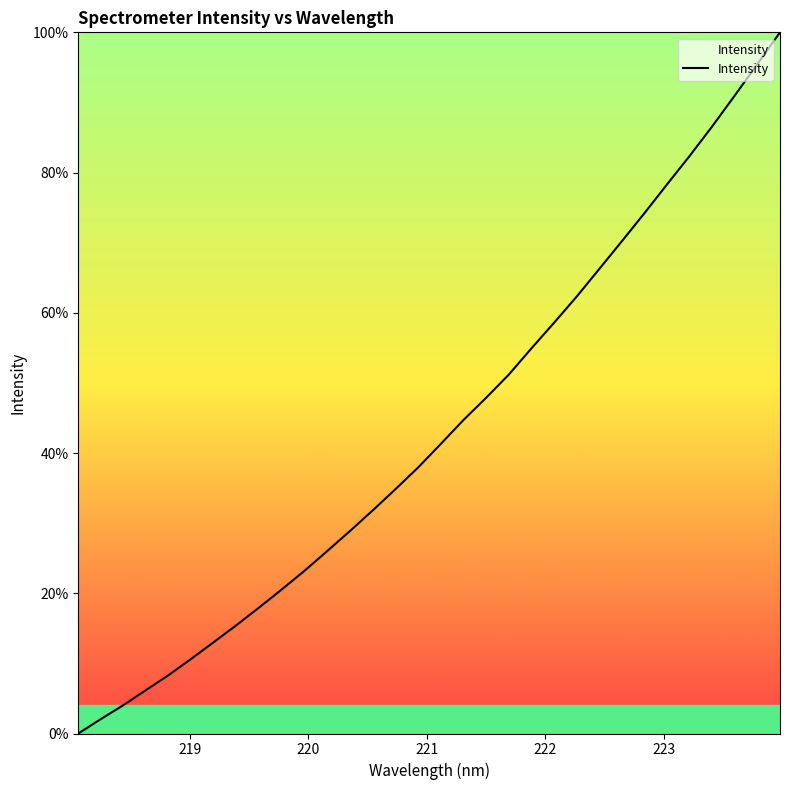

What is the maximum value shown in the chart?

100.0